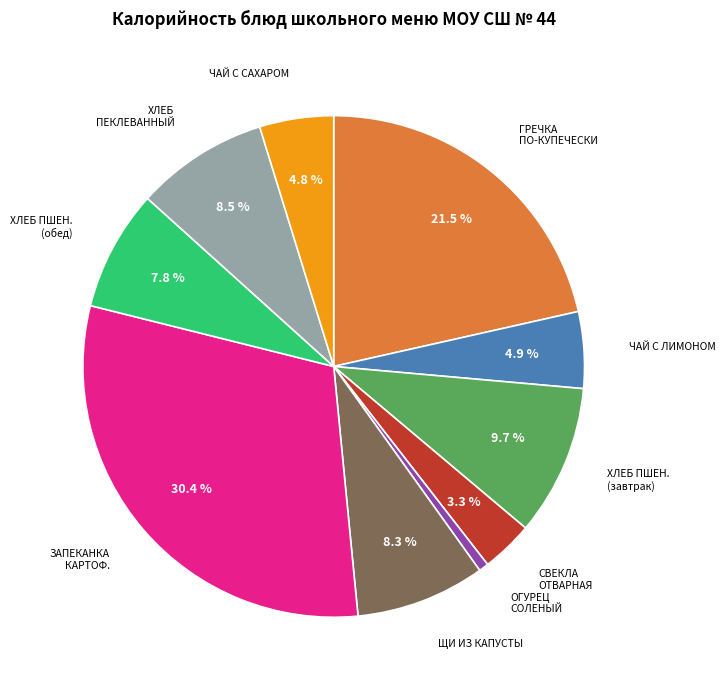

Does any single category account for the majority?

No